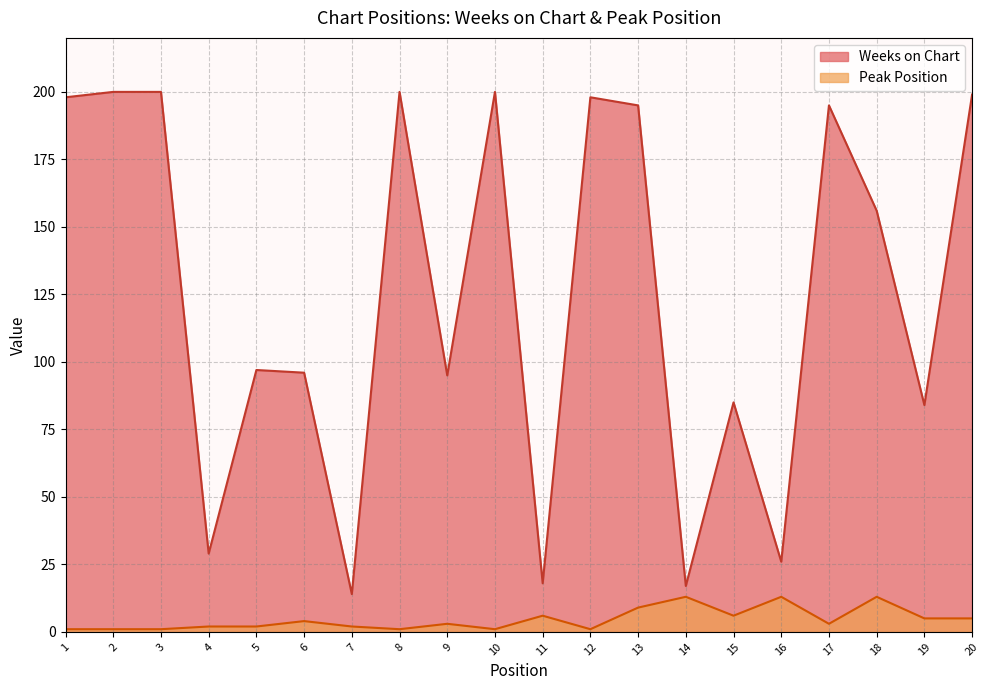

Where is the first local maximum for Weeks on Chart?

5